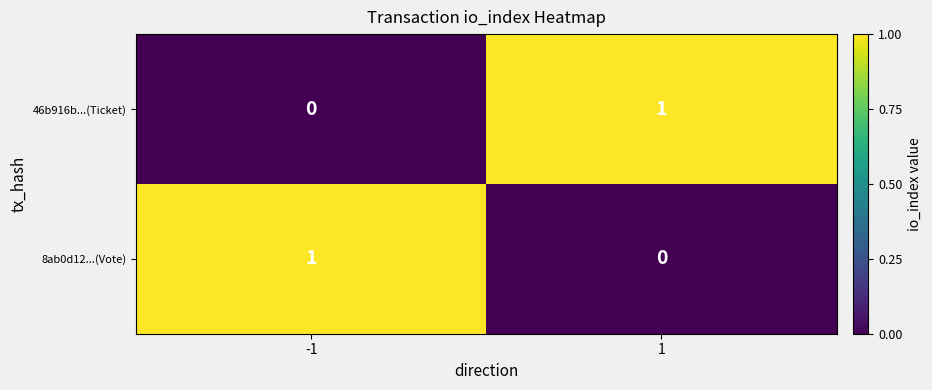

How many values in the 8ab0d12...(Vote) series are below 1?

1